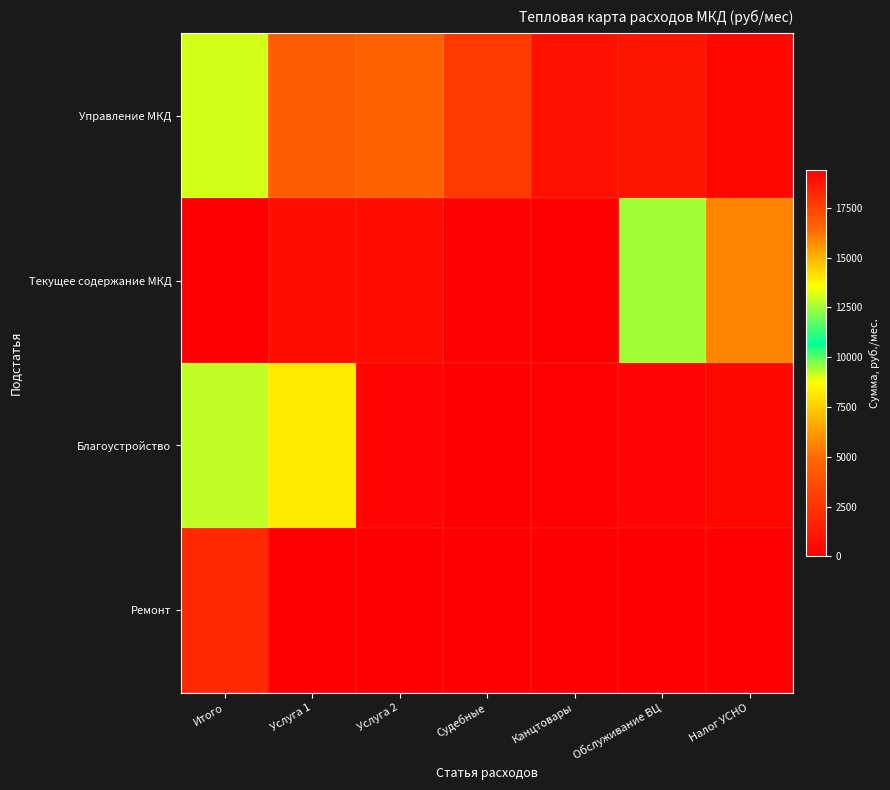

What is the total value across all series at Услуга 2?

5544.9